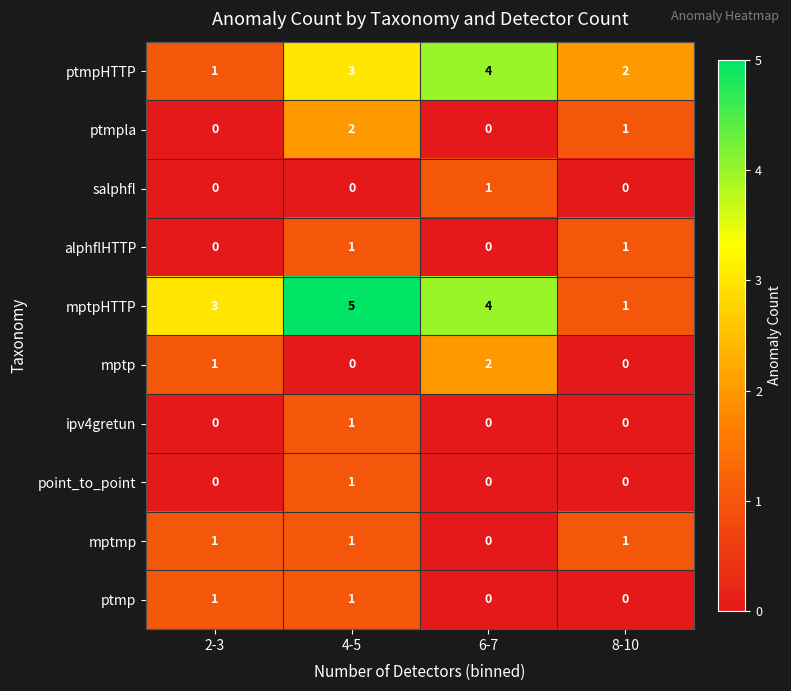

Which series has the largest range (max minus min)?

mptpHTTP